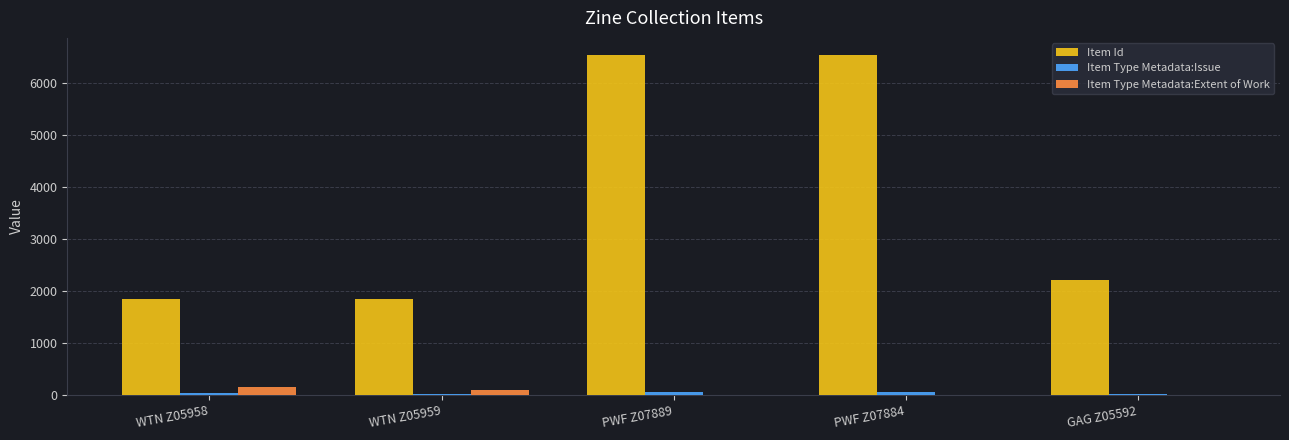

The Item Id series shows 6536 at PWF Z07884. True or false?

True